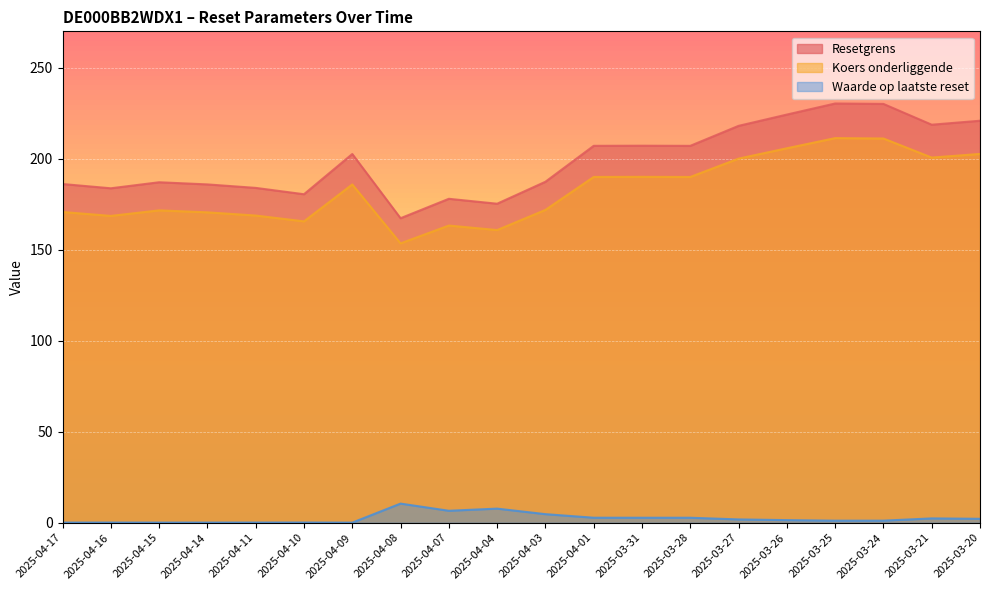

True or false: Koers onderliggende has more than 2 interior local peaks.

True